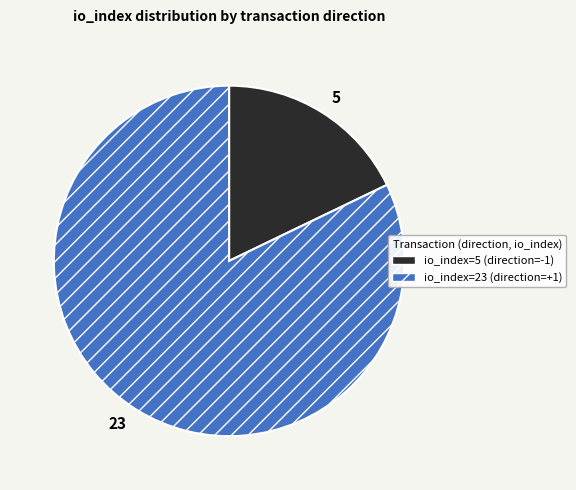

Count the number of slices in the pie.

2